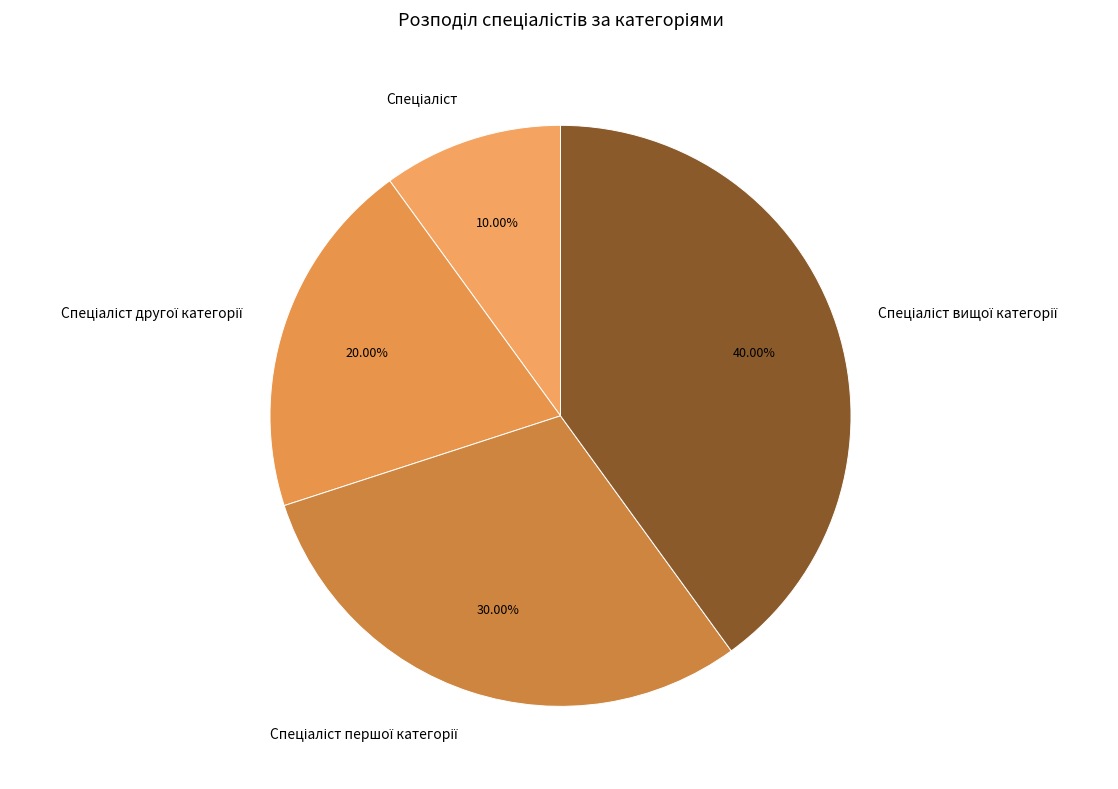

Is there a majority slice in this chart?

No